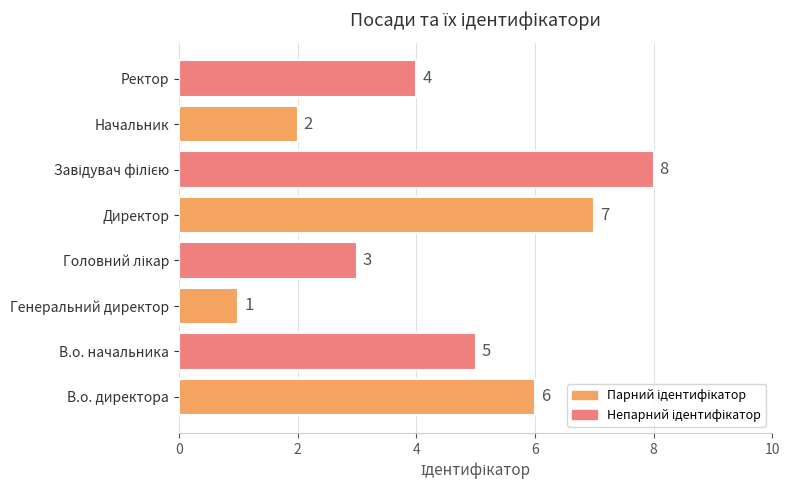

What is the approximate value at В.о. директора?

6